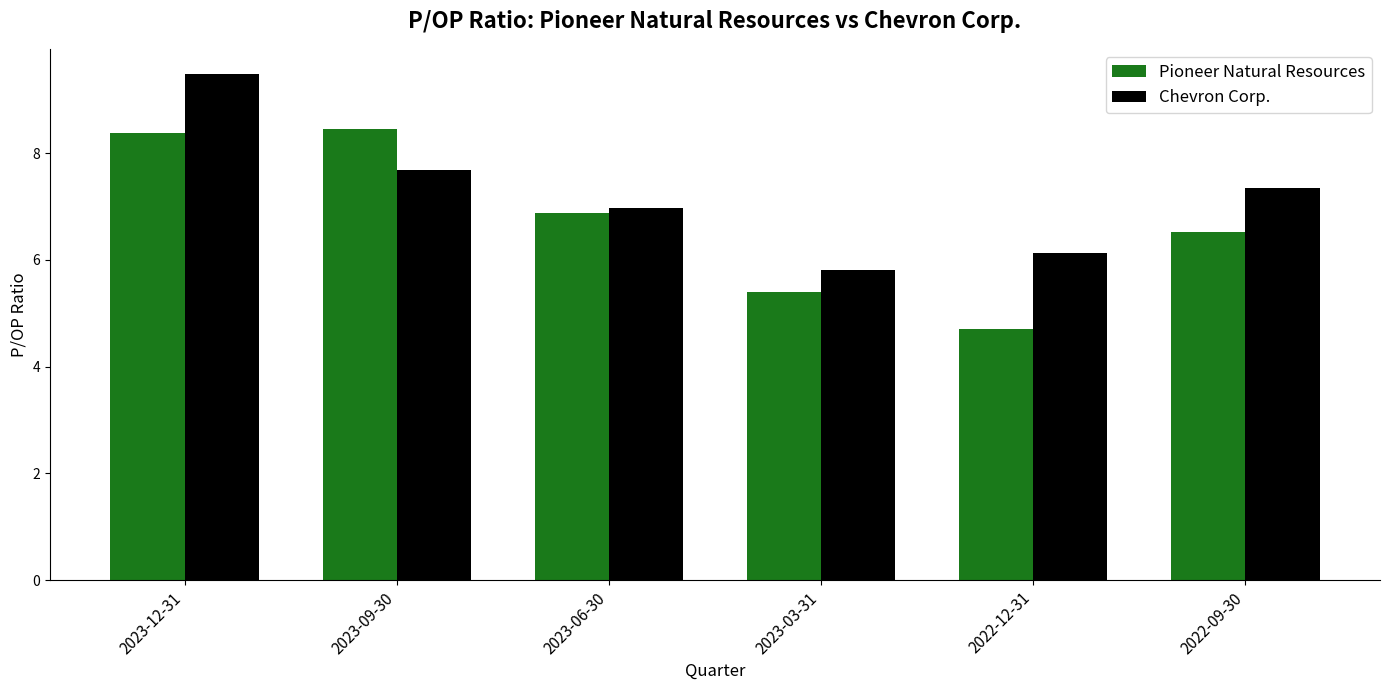

At which category does the chart reach its minimum across all series?

2022-12-31